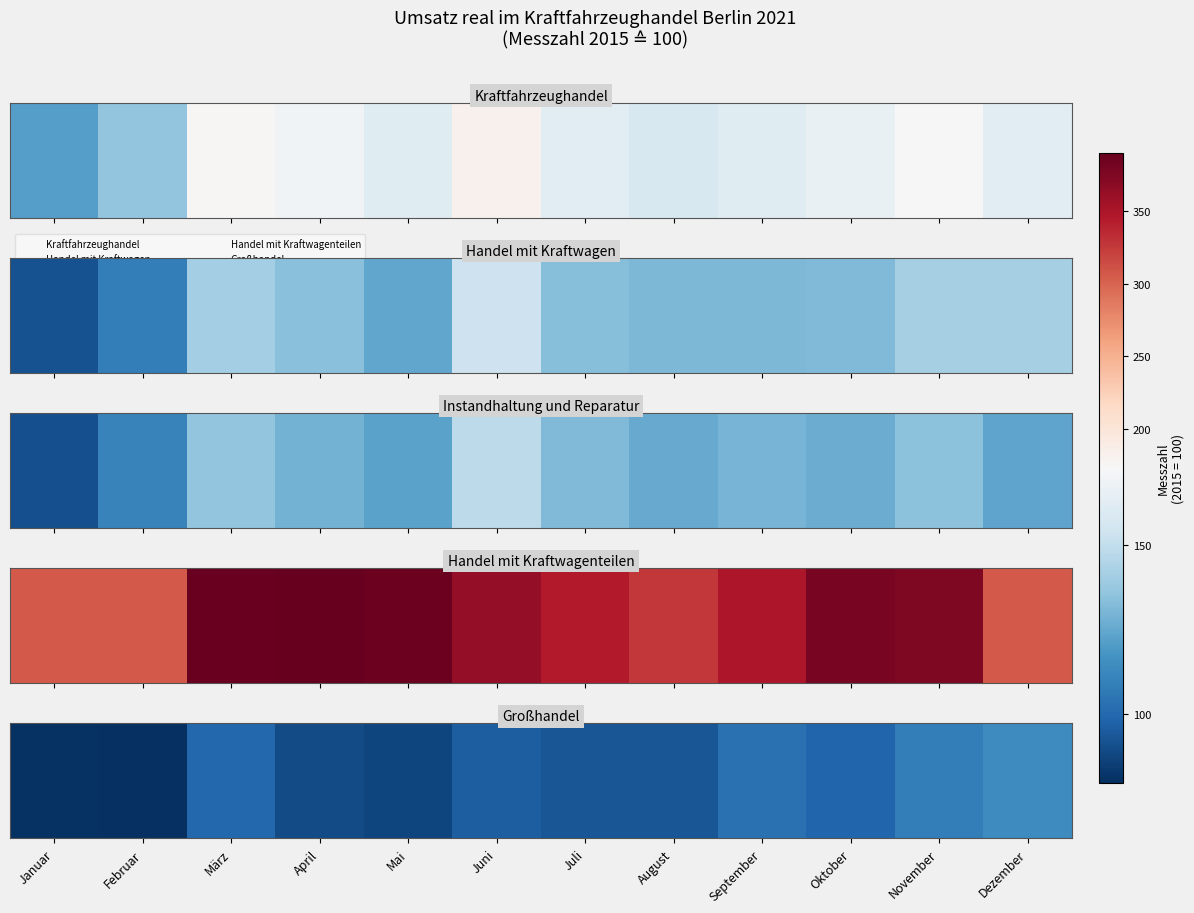

The value at Februar is 129.3. True or false?

False